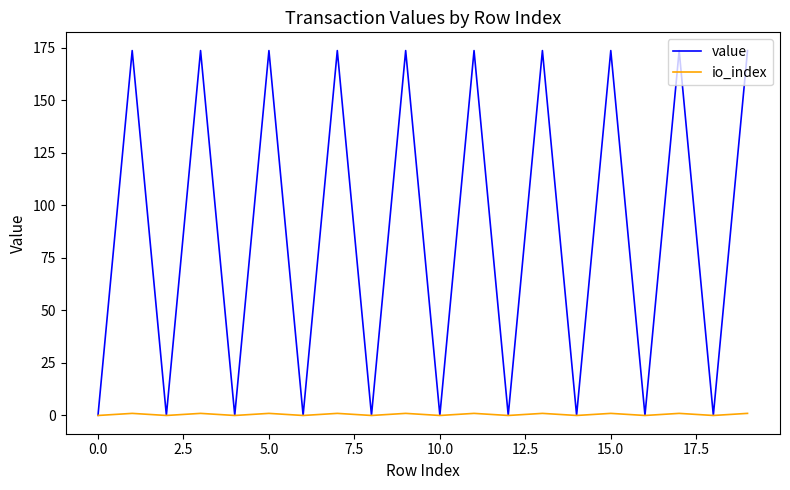

Which series has the largest range (max minus min)?

value